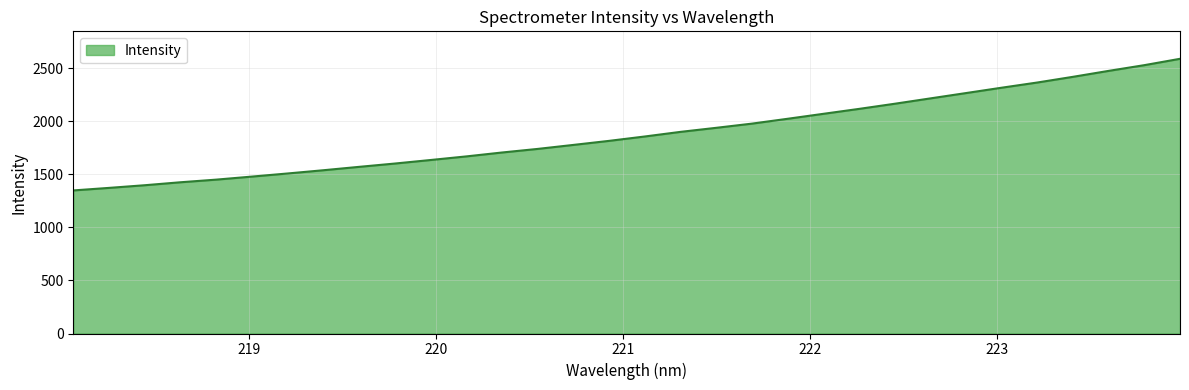

What is the smallest value displayed?

1348.0